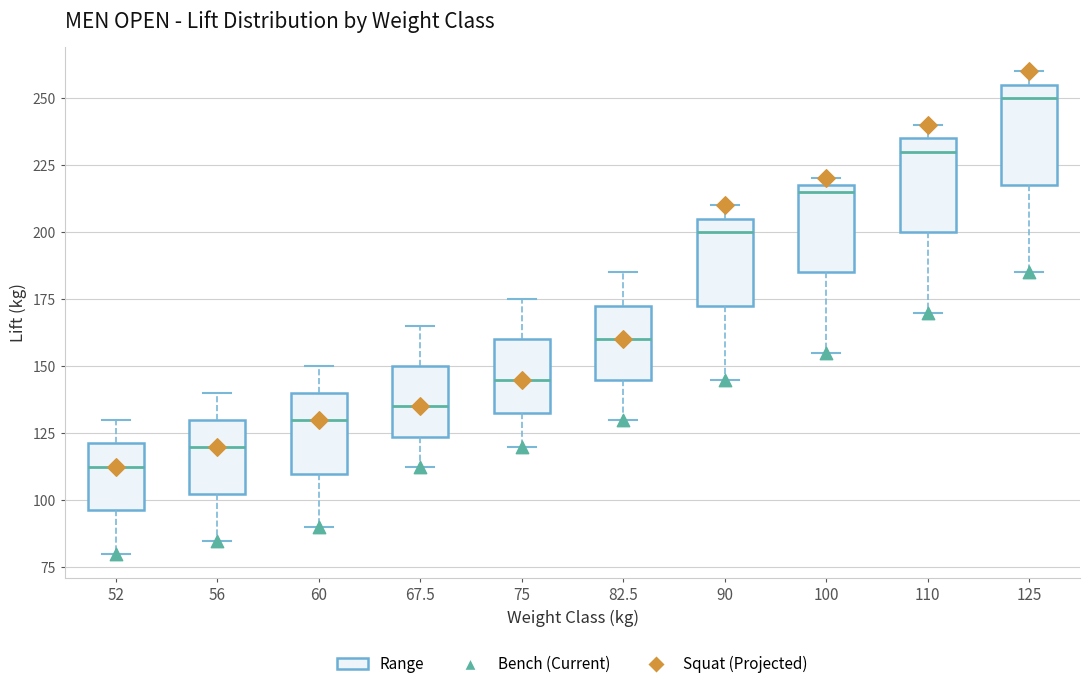

Reading left to right, read every box against the y-axis: the position of its median line, the range the box covers, and the ends of its whiskers. The values are not printed on the chart, so give them approximately, as read against the axis.

52: median 115, box 95 to 120, whiskers 80 to 130
56: median 120, box 105 to 130, whiskers 85 to 140
60: median 130, box 110 to 140, whiskers 90 to 150
67.5: median 135, box 125 to 150, whiskers 115 to 165
75: median 145, box 135 to 160, whiskers 120 to 175
82.5: median 160, box 145 to 175, whiskers 130 to 185
90: median 200, box 175 to 205, whiskers 145 to 210
100: median 215, box 185 to 220, whiskers 155 to 220 (just above the box's upper edge)
110: median 230, box 200 to 235, whiskers 170 to 240
125: median 250, box 220 to 255, whiskers 185 to 260